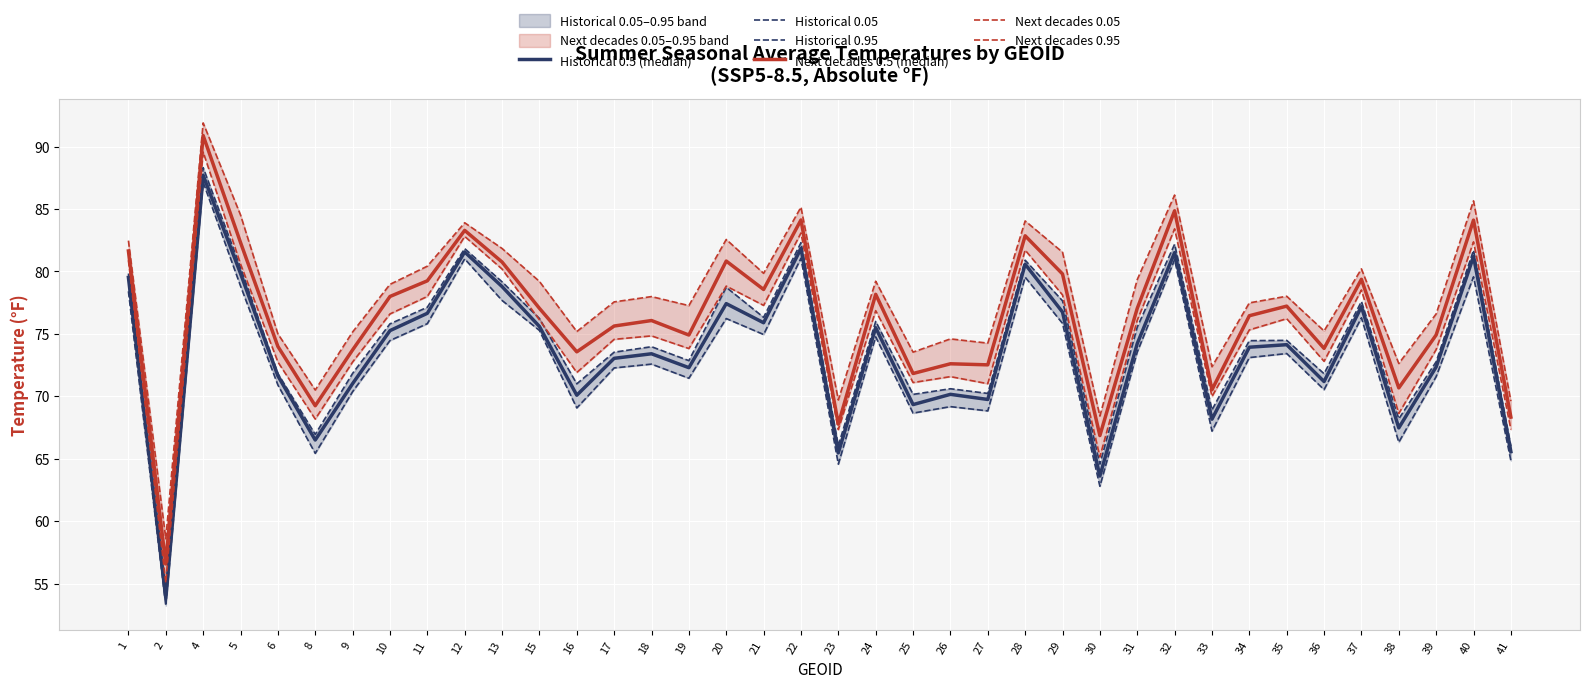

True or false: Historical 0.95 has a value of 109.0 at 24.

False